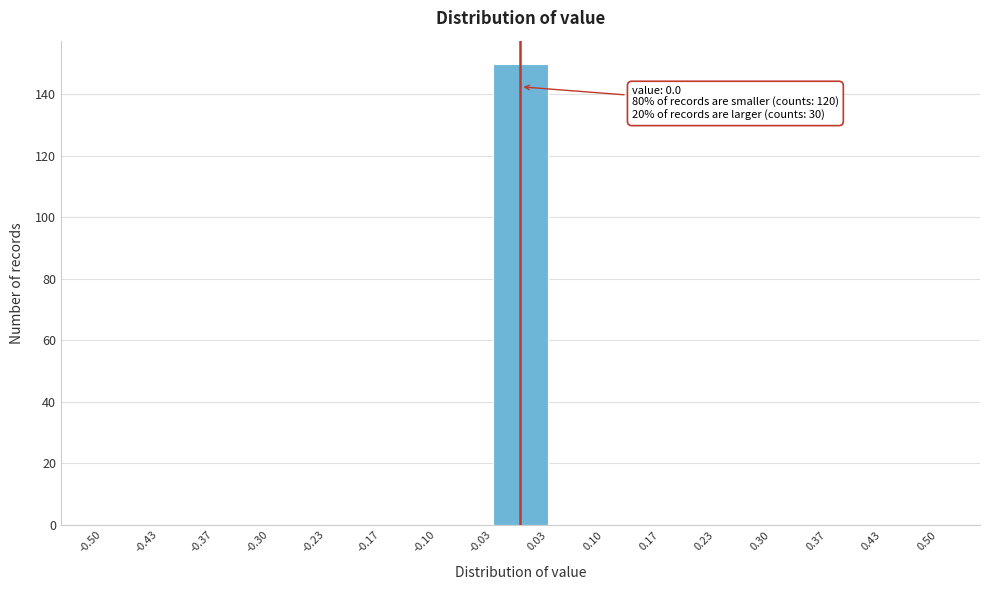

Over which range of the x-axis is the bar tallest?

-0.03 to 0.03